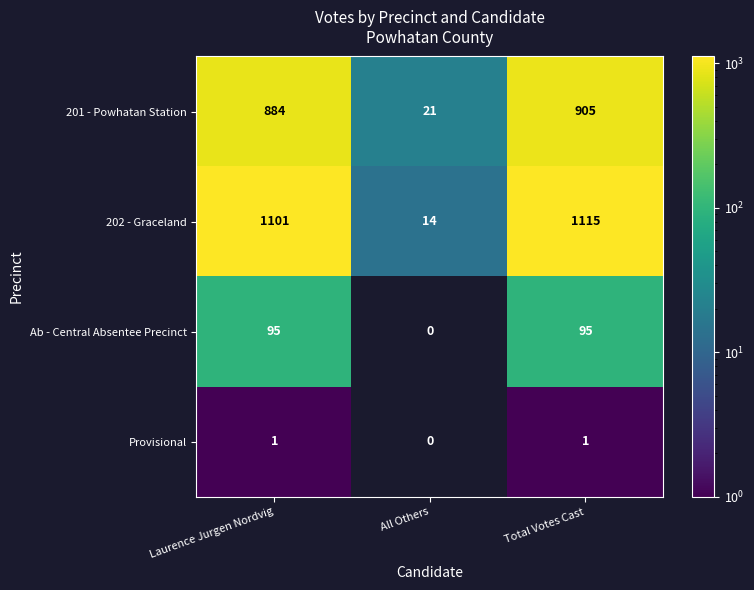

Reading right to left, what are all the values shown in this chart?

201 - Powhatan Station: 905	21	884
202 - Graceland: 1115	14	1101
Ab - Central Absentee Precinct: 95	0	95
Provisional: 1	0	1